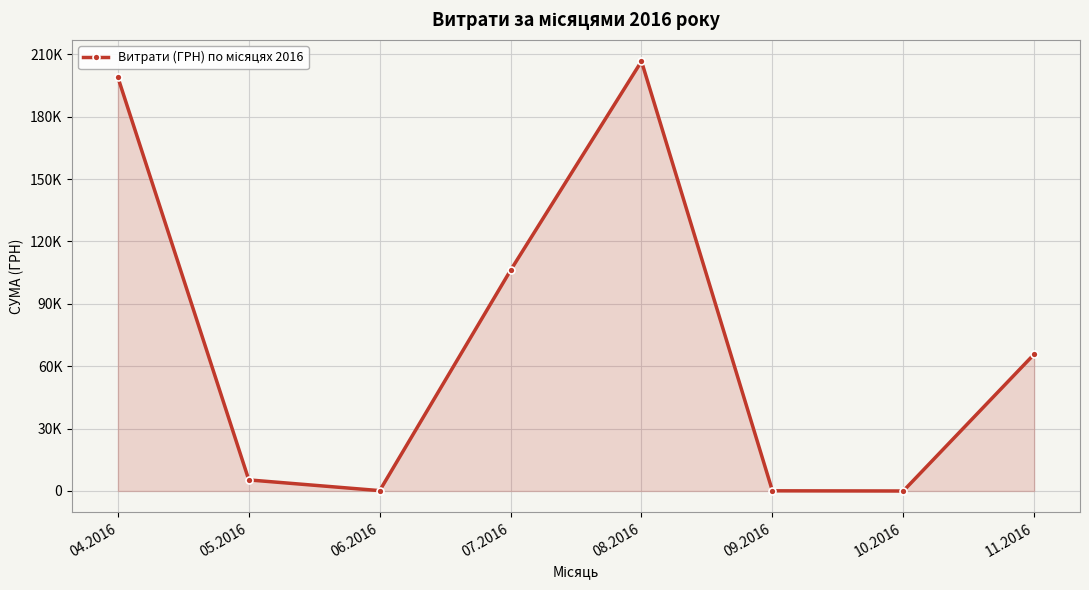

List the labels in order of value, smallest first.

10.2016, 09.2016, 06.2016, 05.2016, 11.2016, 07.2016, 04.2016, 08.2016